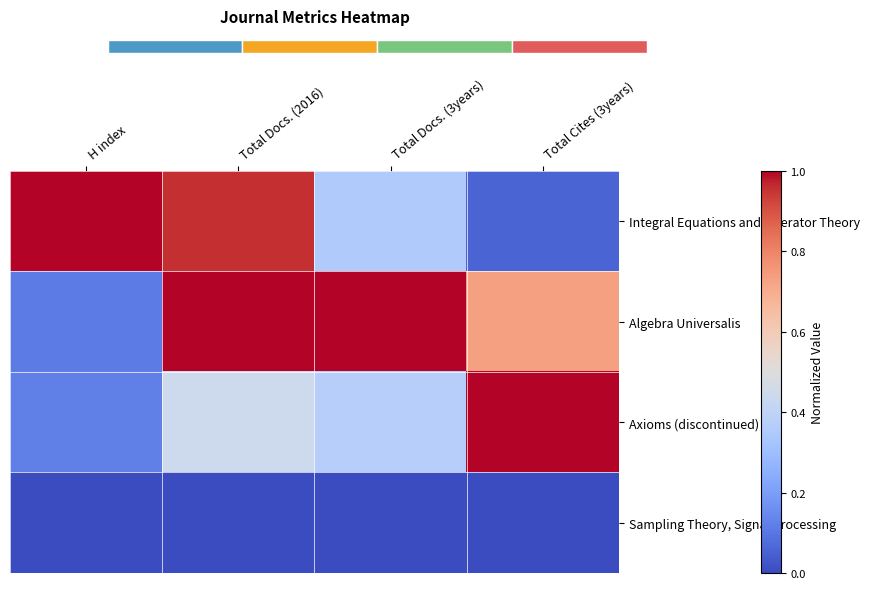

Reading left to right, transcribe all the data shown in this chart.

Integral Equations and Operator Theory: H index=1.0	Total Docs. (2016)=1.0	Total Docs. (3years)=0.3	Total Cites (3years)=0.1
Algebra Universalis: H index=0.1	Total Docs. (2016)=1.0	Total Docs. (3years)=1.0	Total Cites (3years)=0.7
Axioms (discontinued): H index=0.1	Total Docs. (2016)=0.4	Total Docs. (3years)=0.4	Total Cites (3years)=1.0
Sampling Theory, Signal Processing: H index=0.0	Total Docs. (2016)=0.0	Total Docs. (3years)=0.0	Total Cites (3years)=0.0